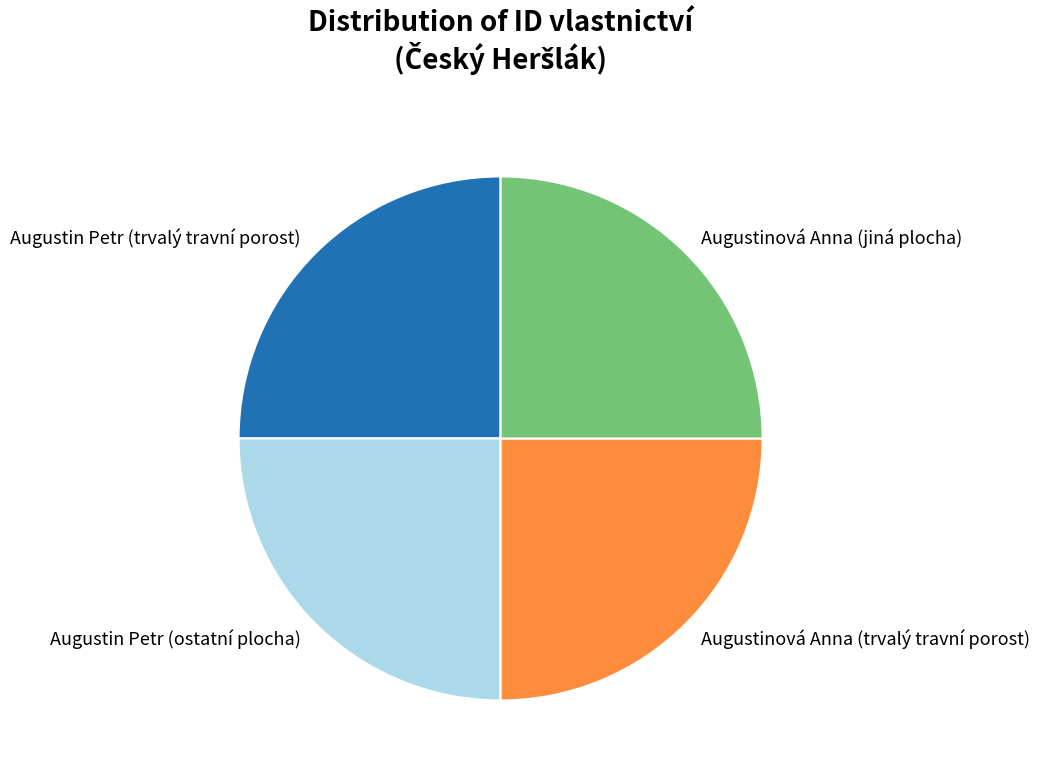

The Augustinová Anna (jiná plocha) slice represents 34% of the pie. True or false?

False